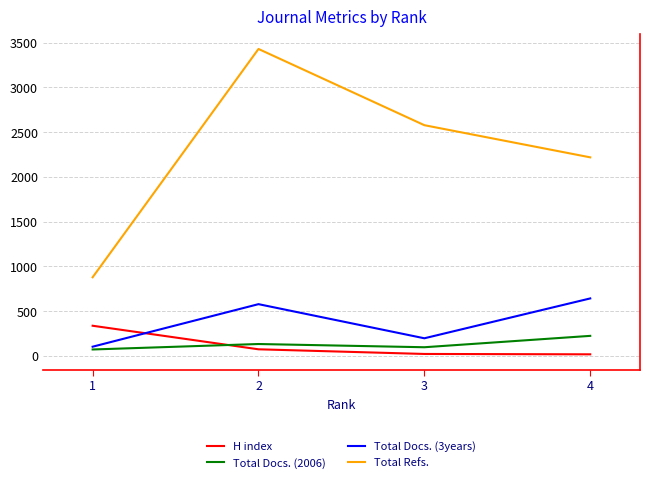

At which category does Total Refs. reach its first local peak?

2